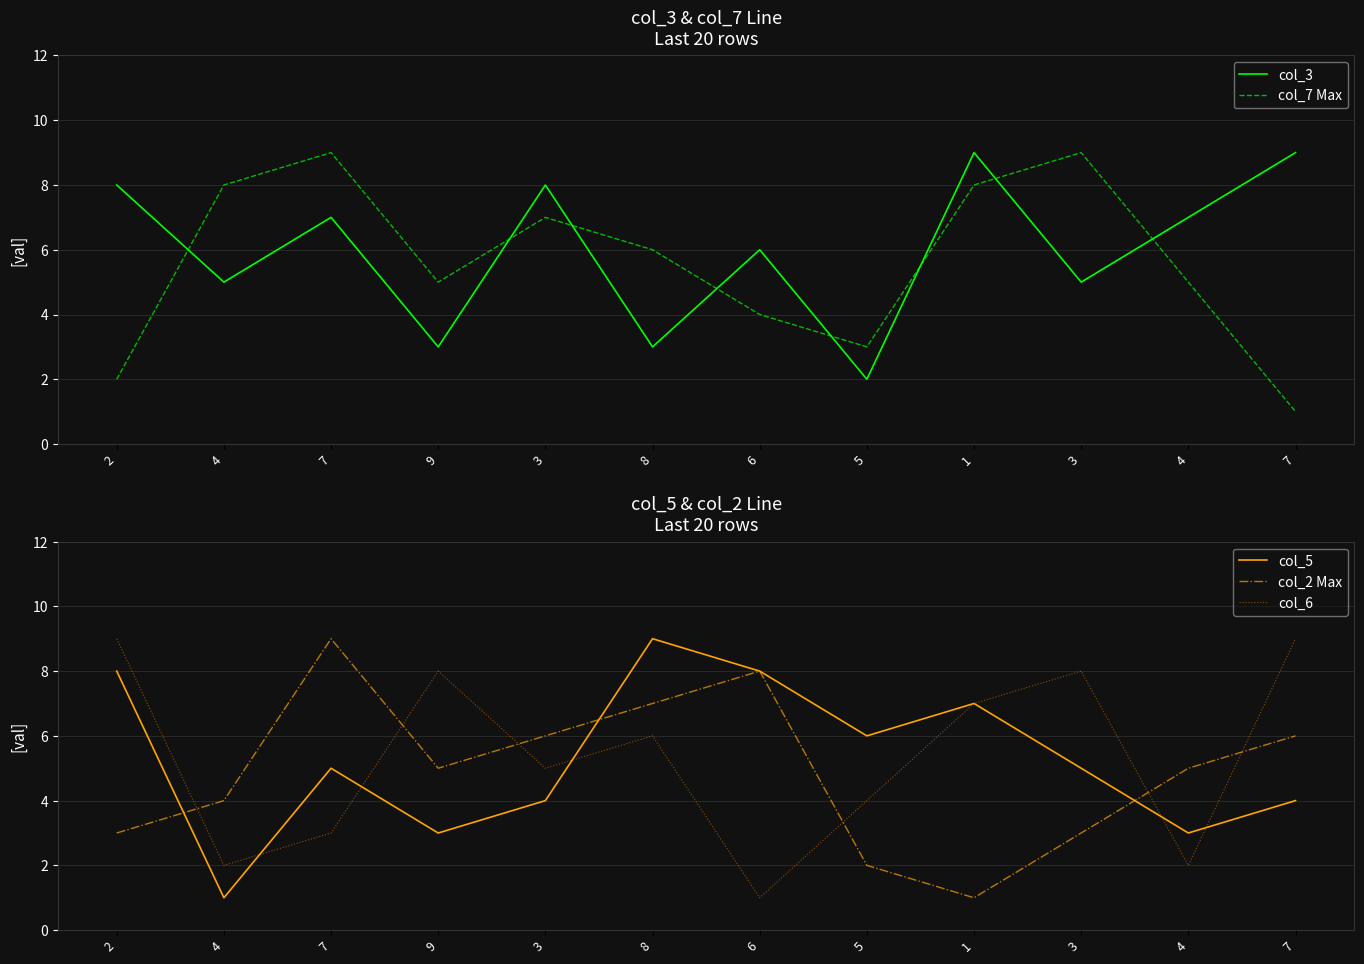

The value of col_2 Max at 7 is 4. True or false?

False